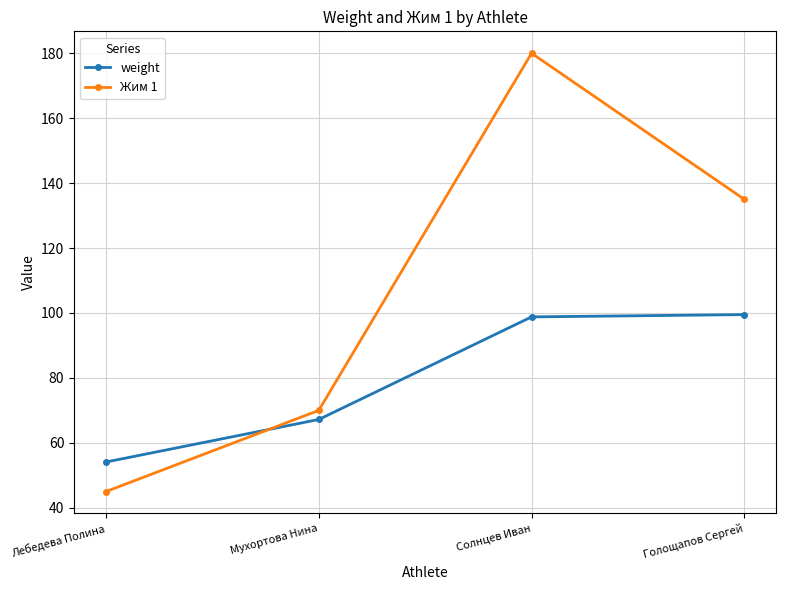

What is the average value of the weight series?

79.9